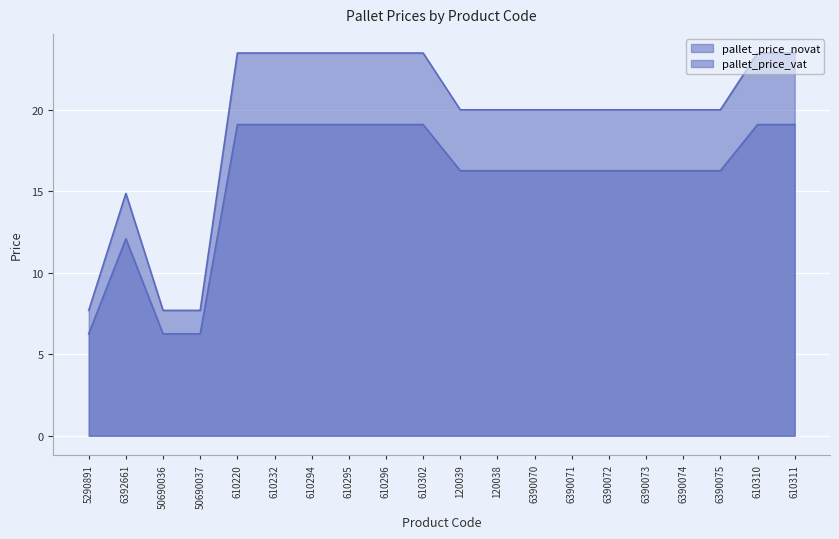

Reading right to left, transcribe all the data shown in this chart.

pallet_price_novat: 19.1	19.1	16.2	16.2	16.2	16.2	16.2	16.2	16.2	16.2	19.1	19.1	19.1	19.1	19.1	19.1	6.2	6.2	12.1	6.2
pallet_price_vat: 23.5	23.5	20.0	20.0	20.0	20.0	20.0	20.0	20.0	20.0	23.5	23.5	23.5	23.5	23.5	23.5	7.7	7.7	14.9	7.7